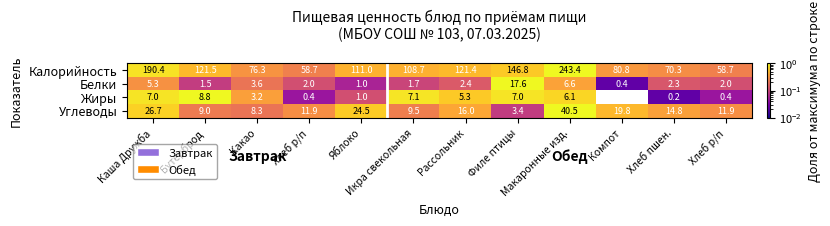

At how many categories does at least one series exceed 0?

12